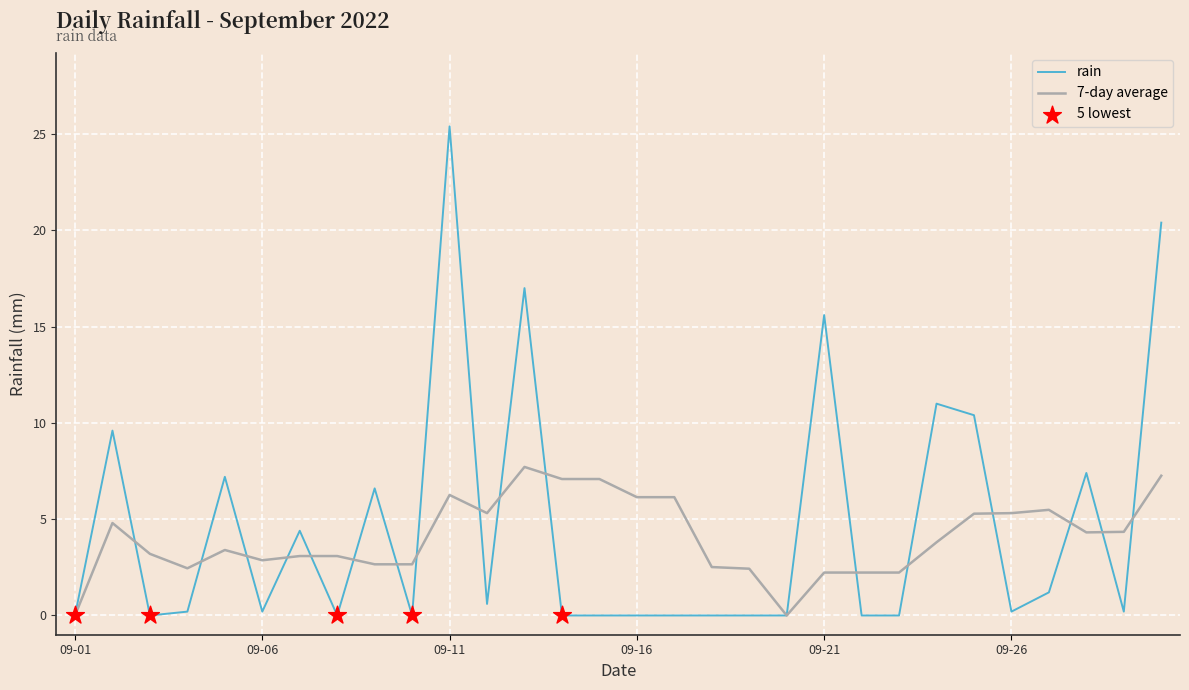

Which series has the largest range (max minus min)?

rain